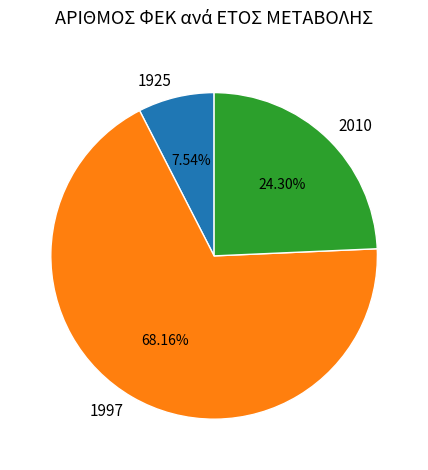

Count the number of slices in the pie.

3